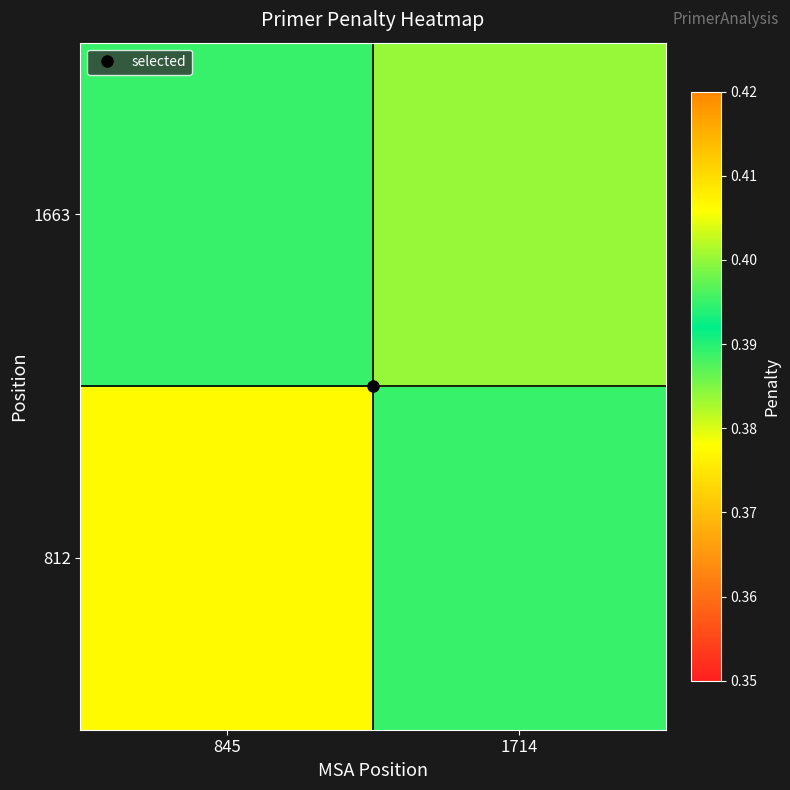

Count the number of data series in this chart.

2